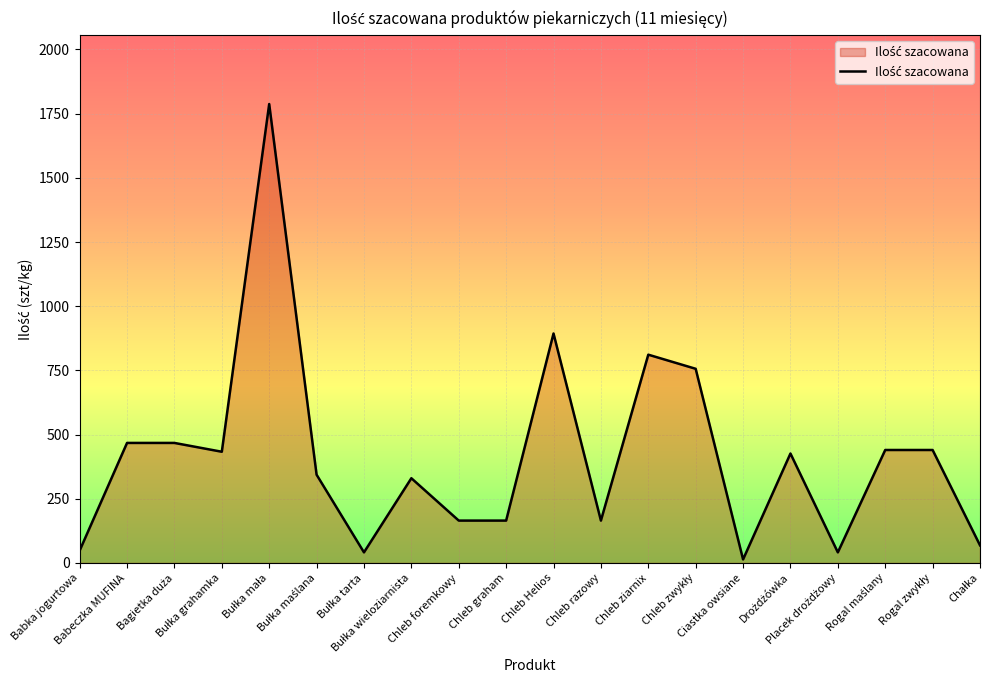

Does the chart display data point markers on the line(s)?

No